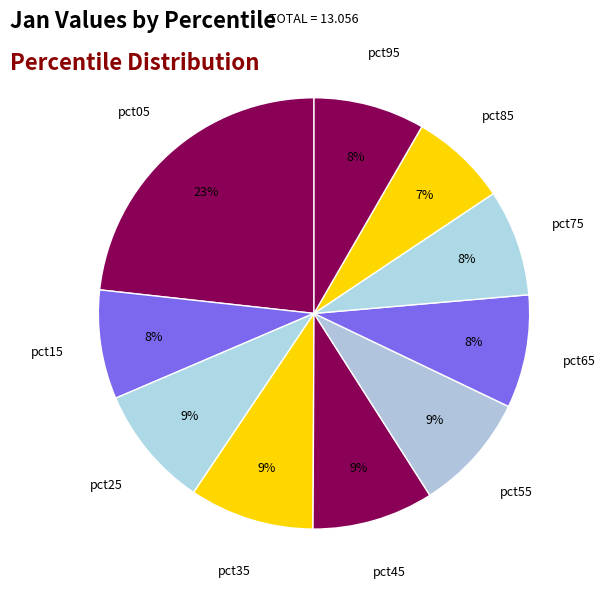

What is the smallest slice in the pie chart?

pct85